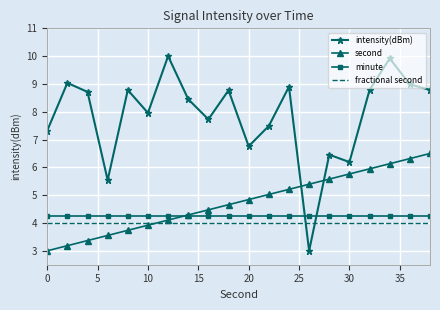

True or false: intensity(dBm) and minute cross at least once.

True